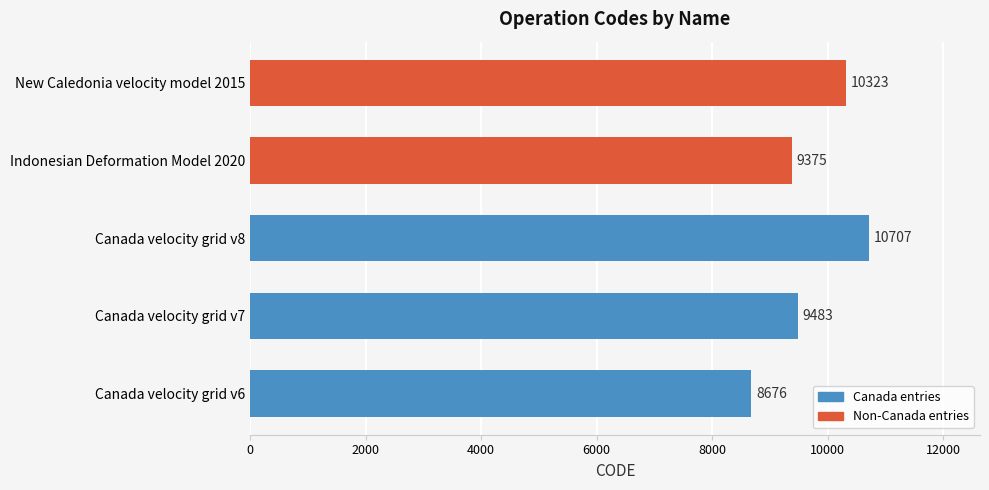

Reading bottom to top, what are all the values shown in this chart?

8676	9483	10707	9375	10323